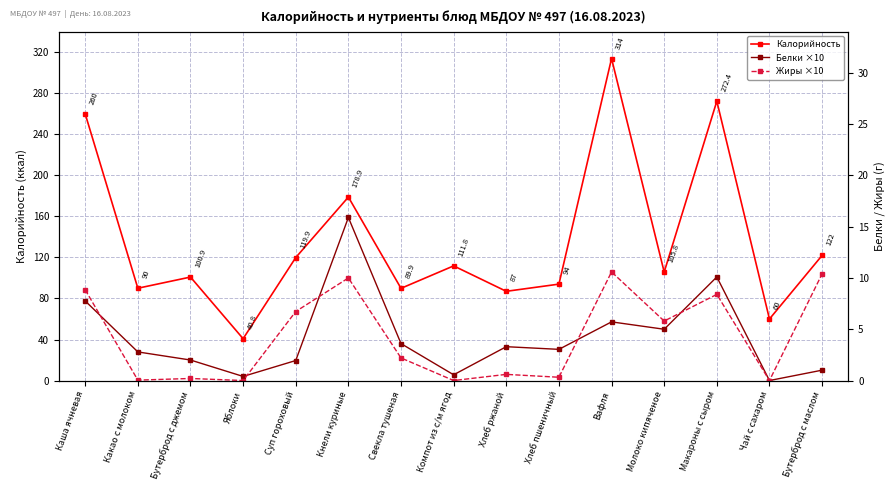

The value of Калорийность at Какао с молоком is 90.0. True or false?

True